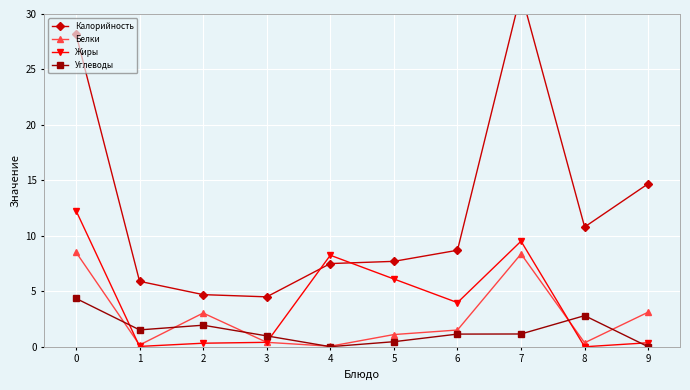

List the labels in order of Белки value, smallest first.

4, 1, 8, 3, 5, 6, 2, 9, 7, 0